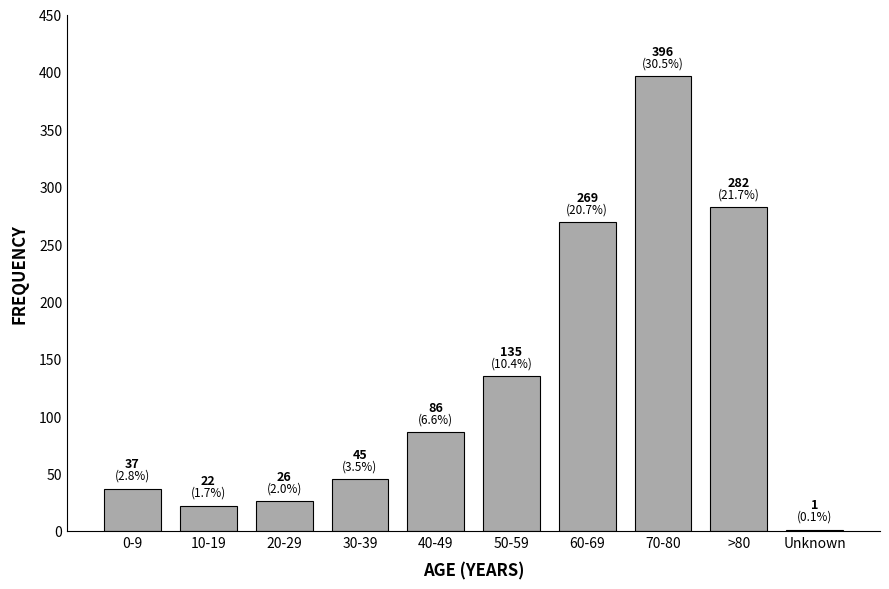

Reading right to left, list all the values displayed in this chart.

Unknown=1	>80=282	70-80=396	60-69=269	50-59=135	40-49=86	30-39=45	20-29=26	10-19=22	0-9=37